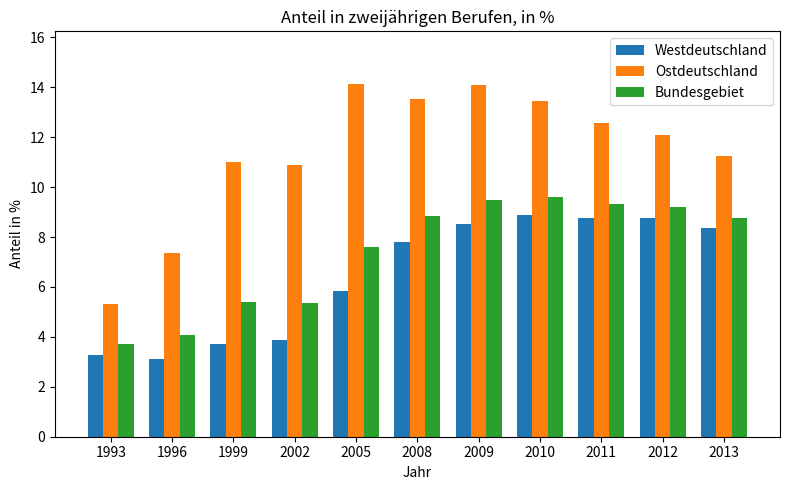

The Bundesgebiet series shows 4.1 at 1996. True or false?

True